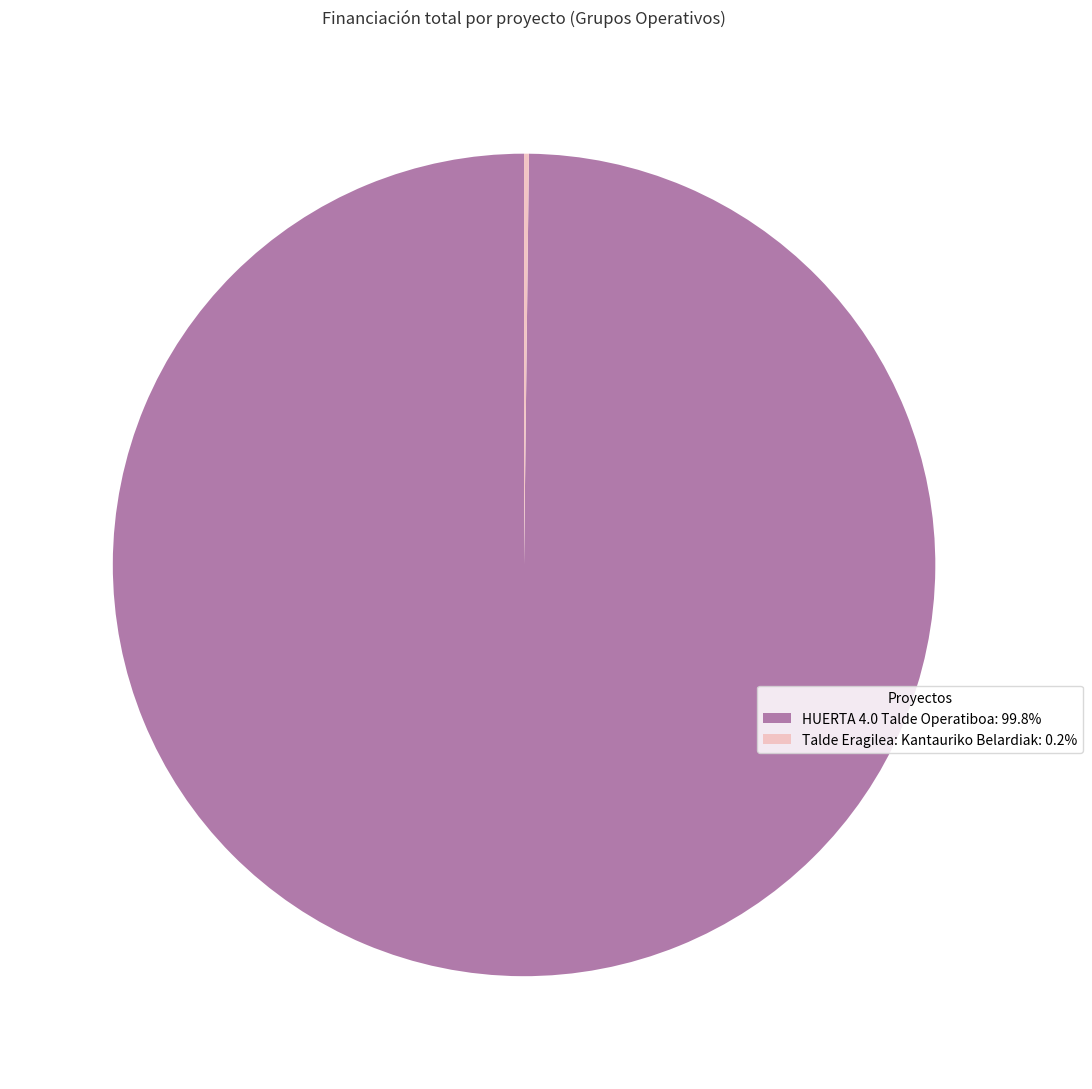

Is there a majority slice in this chart?

Yes